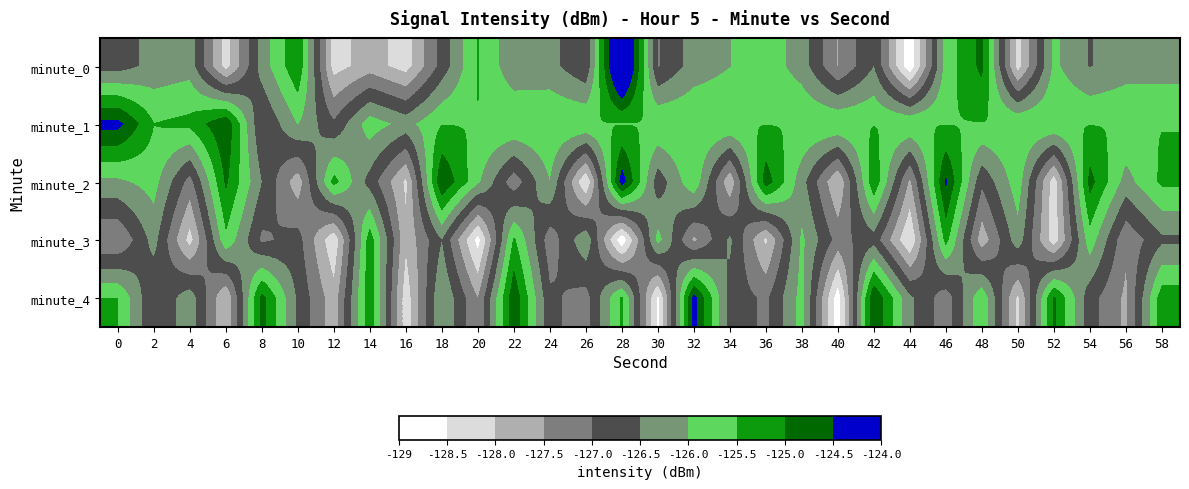

How many data points does each series have?

30